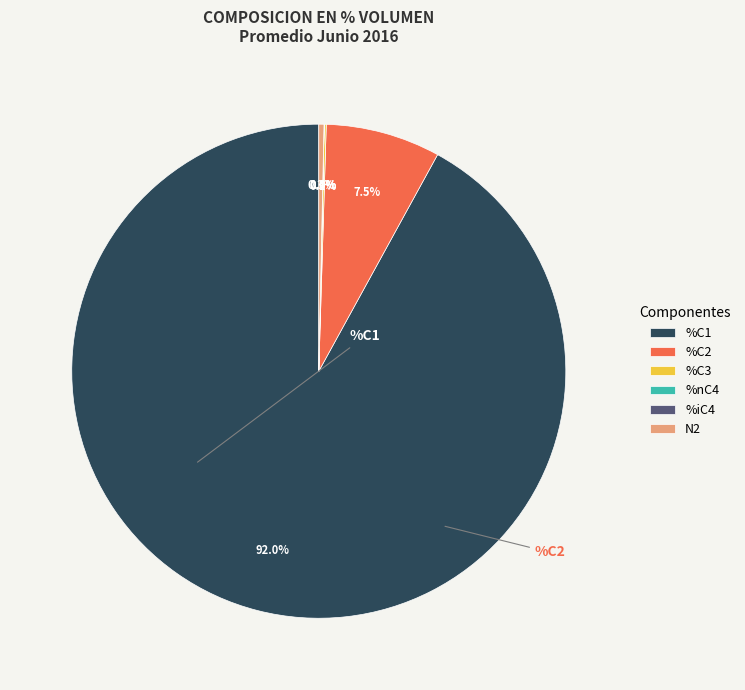

What percentage do N2 and %nC4 together represent?

0.3%